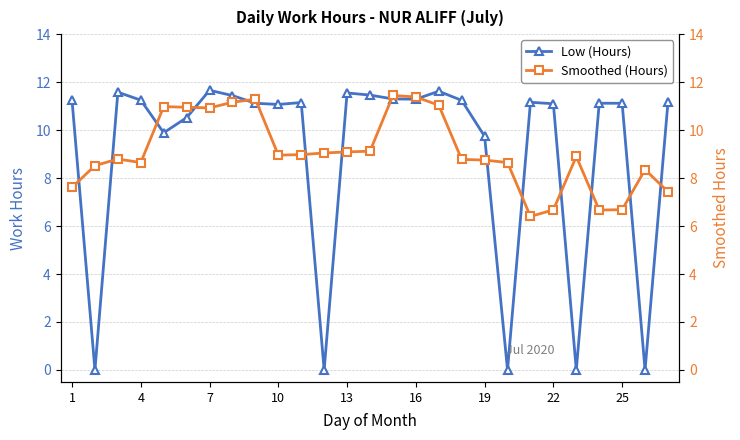

What is the value of the Low (Hours) point at the 1st from the left?

11.2